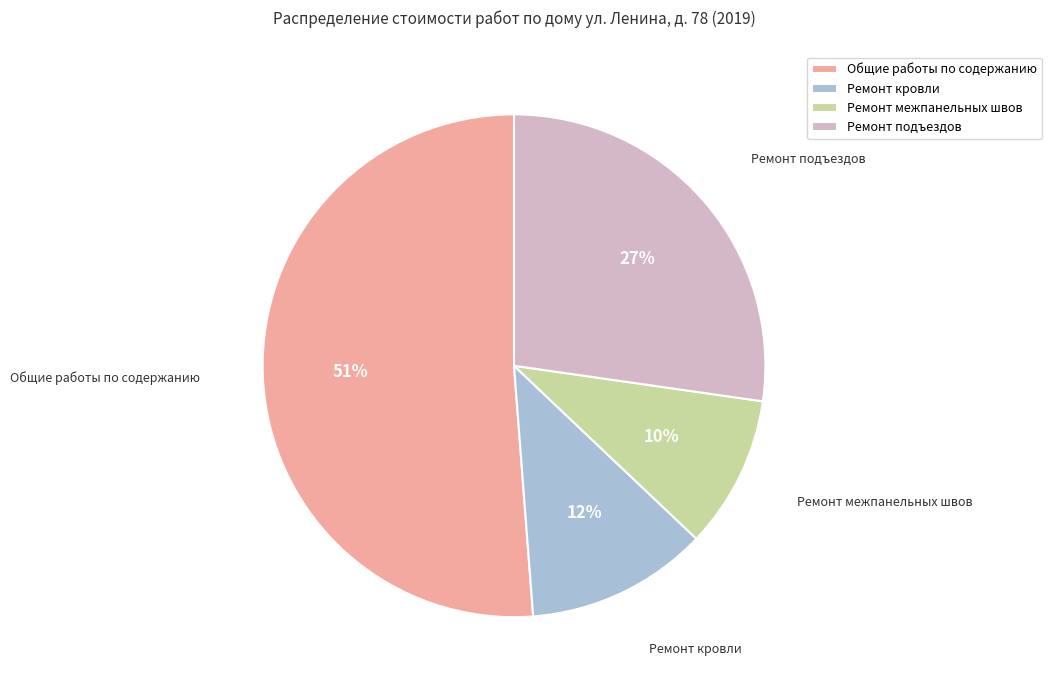

Approximately how many times larger is the value at Ремонт кровли compared to Ремонт подъездов?

0.4